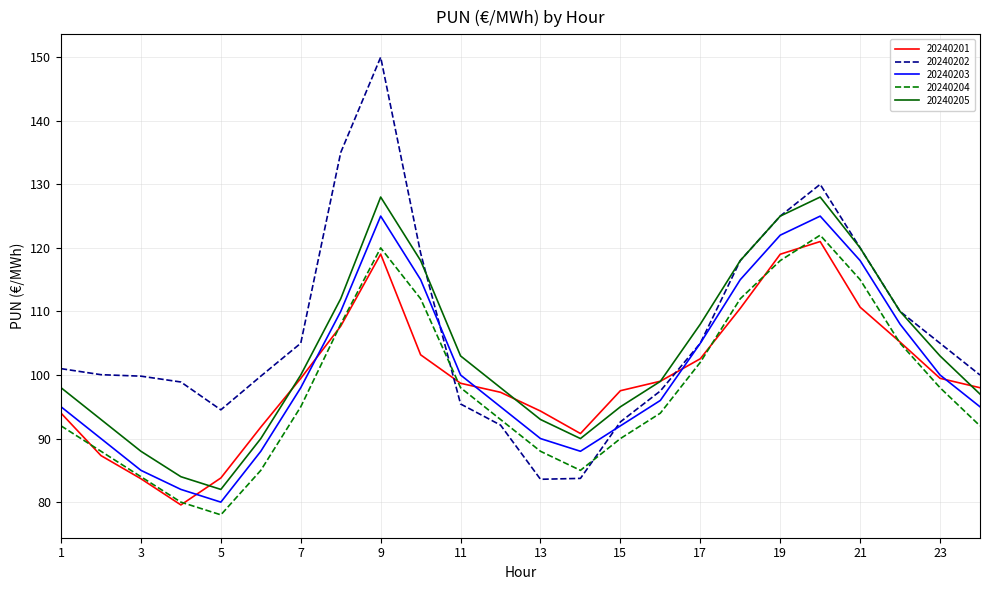

True or false: 20240205 and 20240203 intersect in this chart.

False